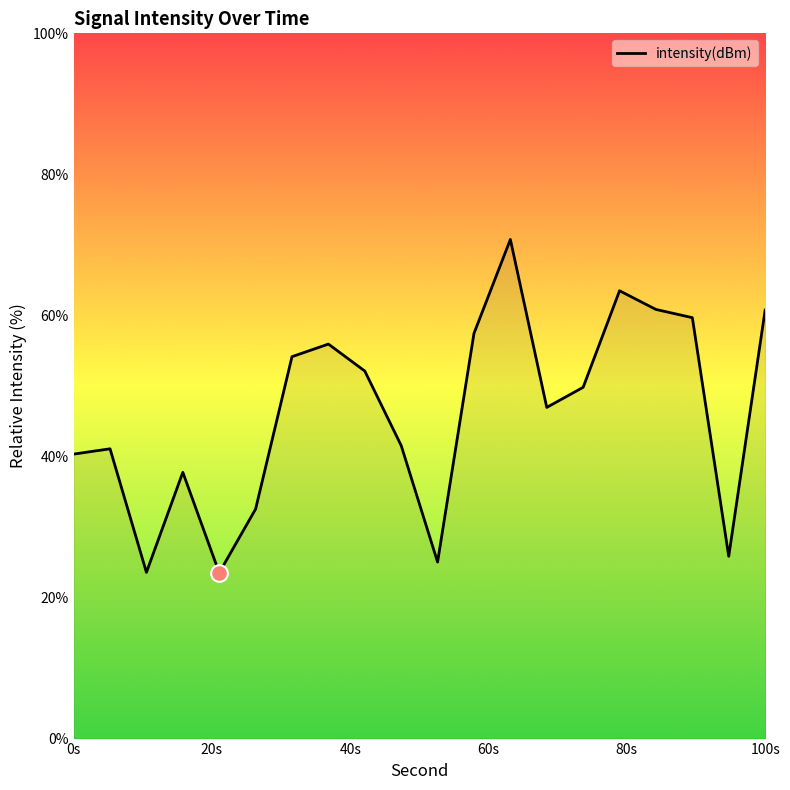

What is the greatest value displayed?

70.8